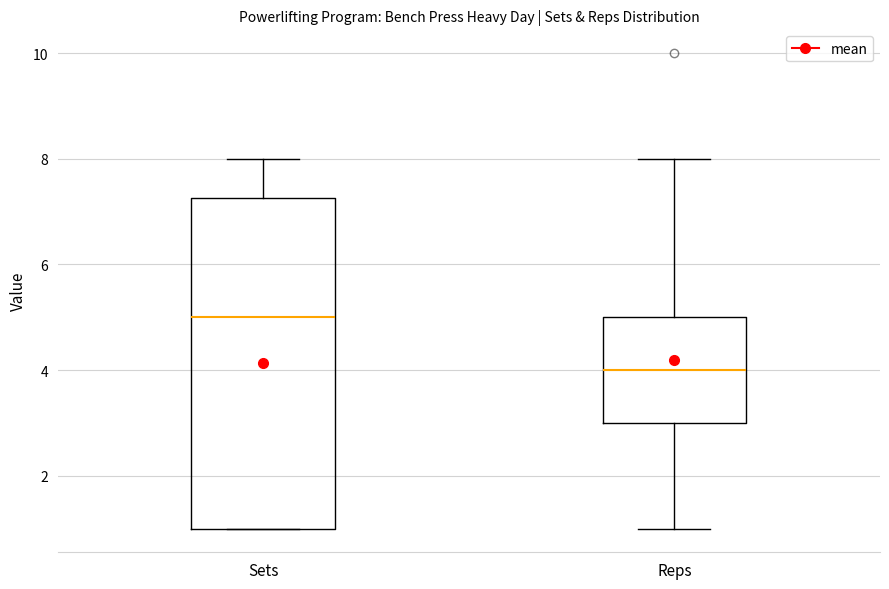

Which box is the tallest, from its lower edge to its upper edge?

Sets